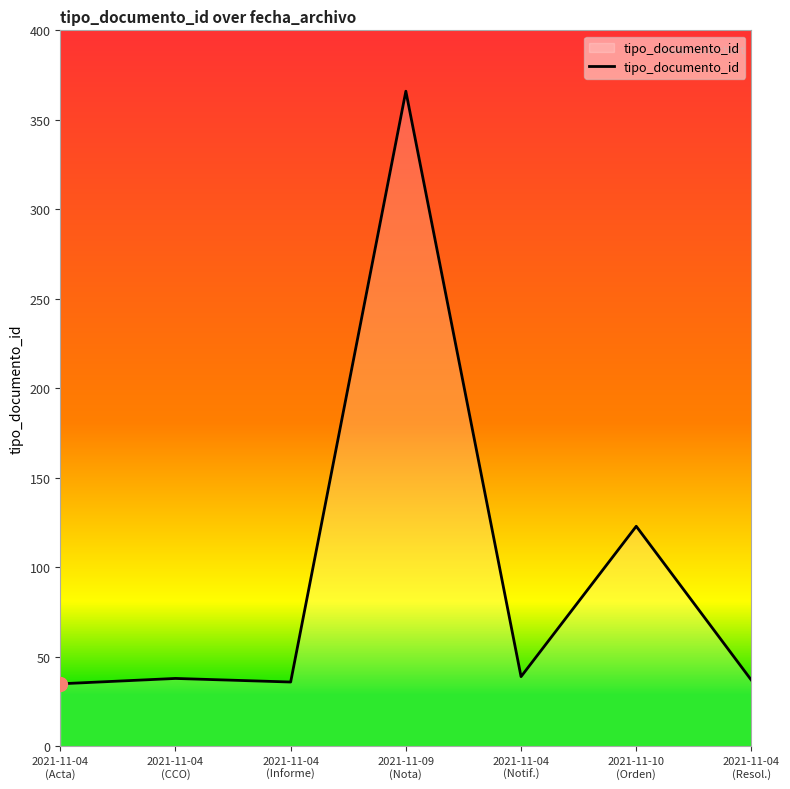

What is the difference between the maximum and minimum values?

331